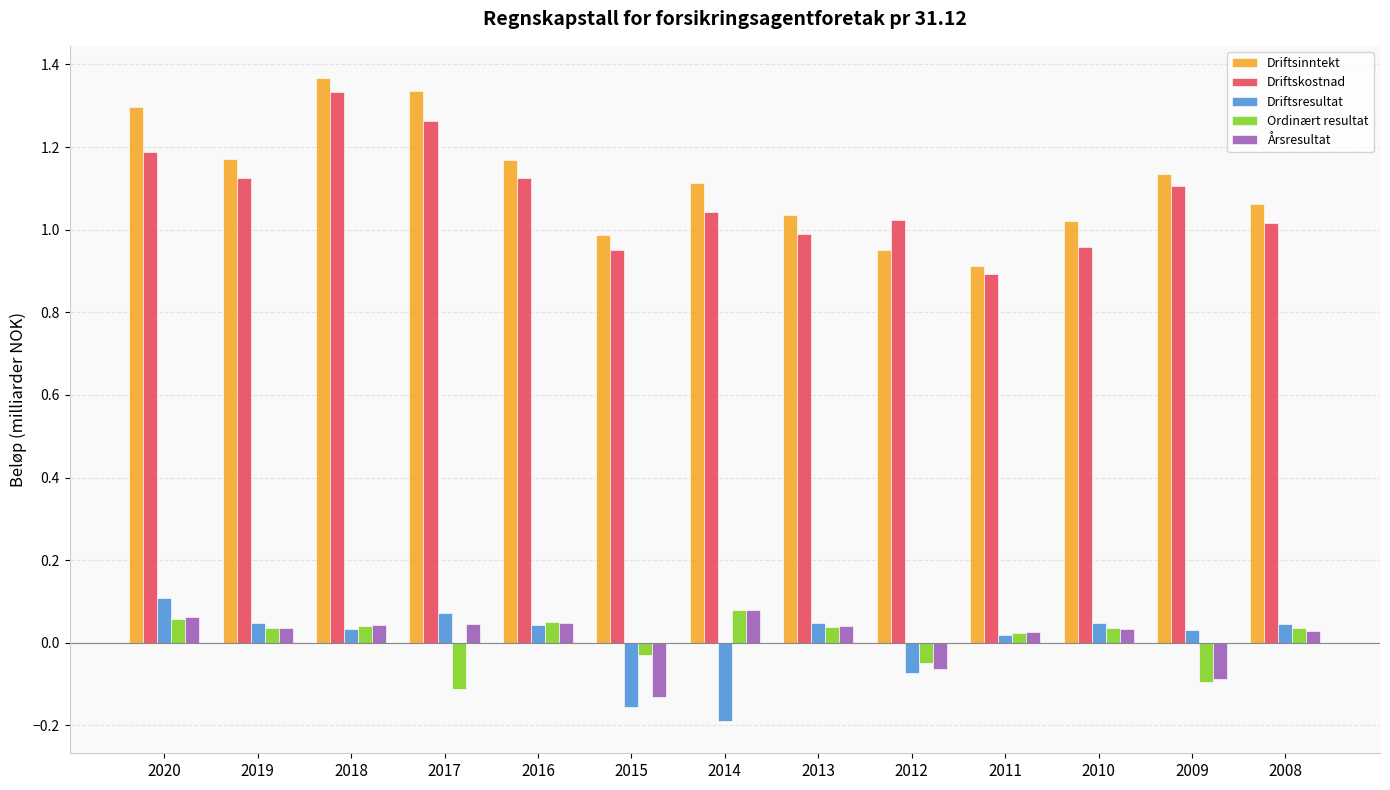

Which series has the largest range (max minus min)?

Driftsinntekt